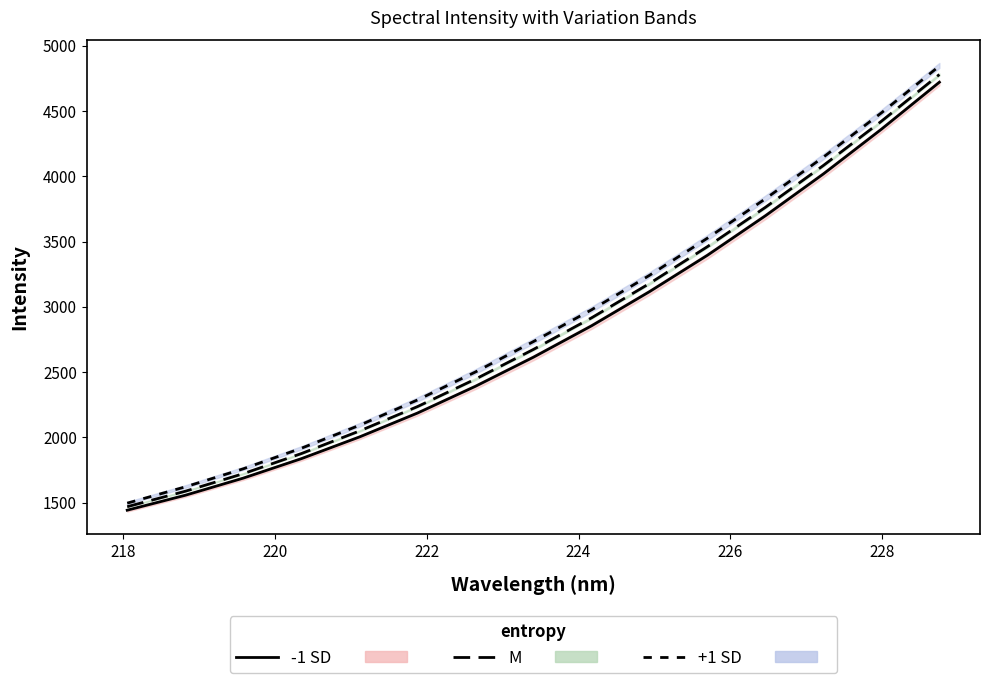

Reading right to left, what are all the values shown in this chart?

-1 SD line: 4721.0	4360.9	4018.6	3698.1	3395.5	3116.3	2854.4	2614.4	2391.5	2186.2	2003.1	1836.8	1687.8	1556.2	1441.7
M line: 4780.0	4422.3	4083.4	3762.7	3461.4	3178.9	2915.6	2674.1	2446.6	2235.8	2048.8	1876.0	1721.9	1587.0	1468.5
+1 SD line: 4845.0	4486.3	4147.4	3828.2	3526.3	3241.4	2977.1	2734.2	2501.3	2286.7	2092.3	1916.8	1759.2	1620.4	1495.7